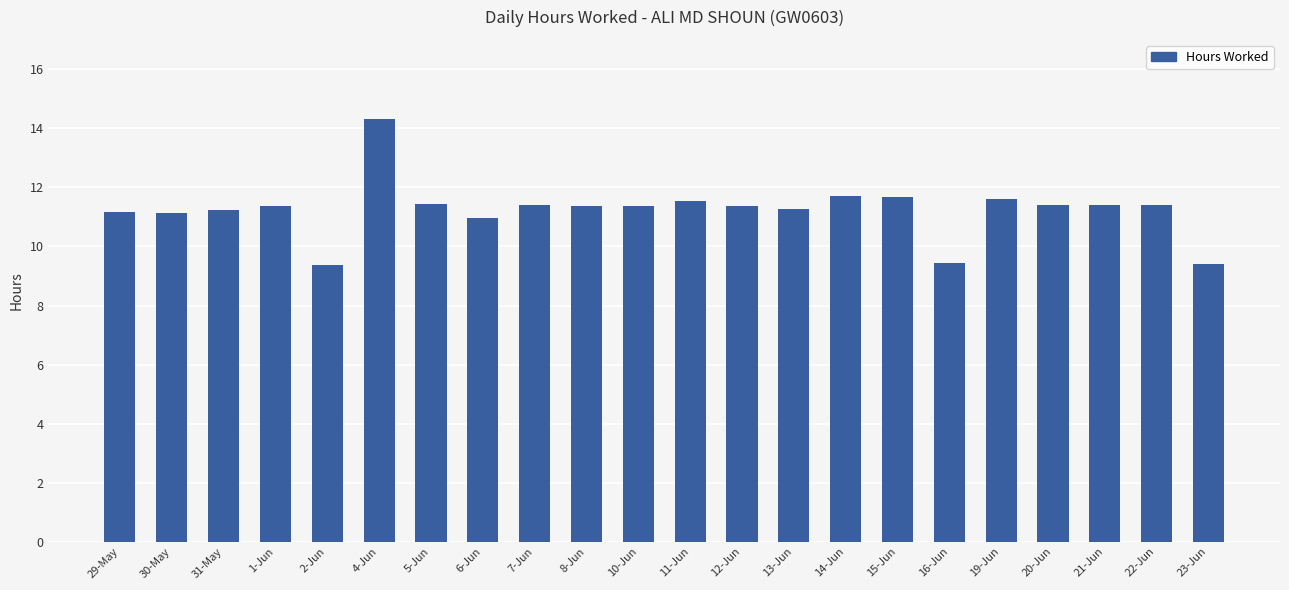

What is the maximum value shown in the chart?

14.3